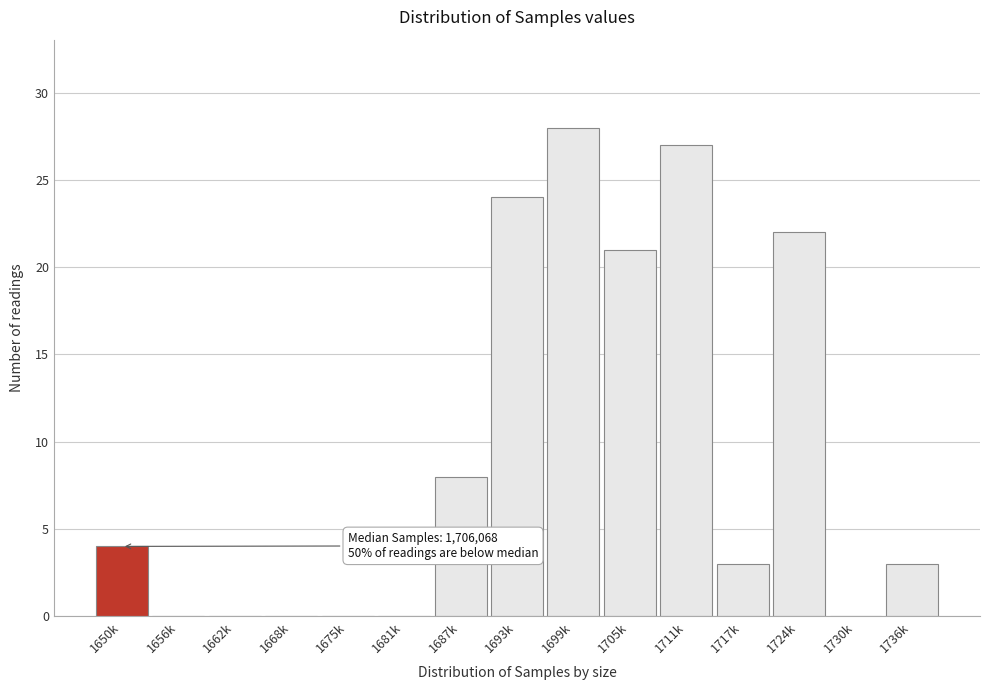

Reading right to left, extract all data points from this chart.

1736k=3	1730k=0	1724k=22	1717k=3	1711k=27	1705k=21	1699k=28	1693k=24	1687k=8	1681k=0	1675k=0	1668k=0	1662k=0	1656k=0	1650k=4